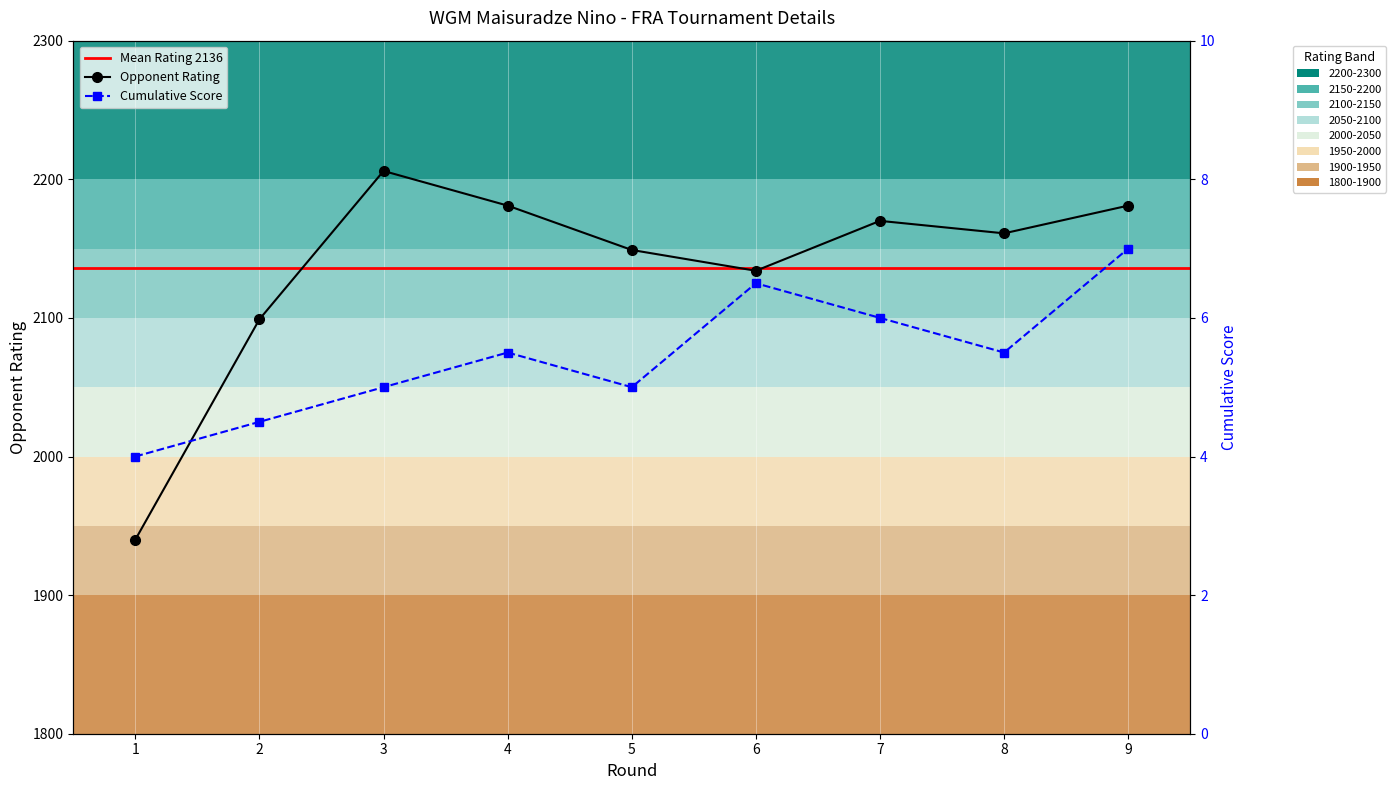

What is the approximate value of Cumulative Score at 4?

5.5